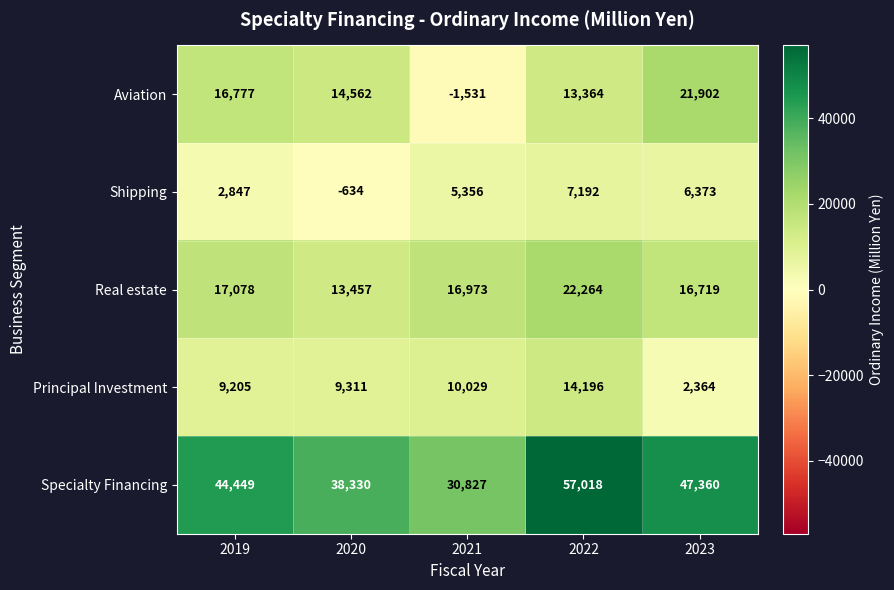

What is the minimum value shown in the chart?

-1531